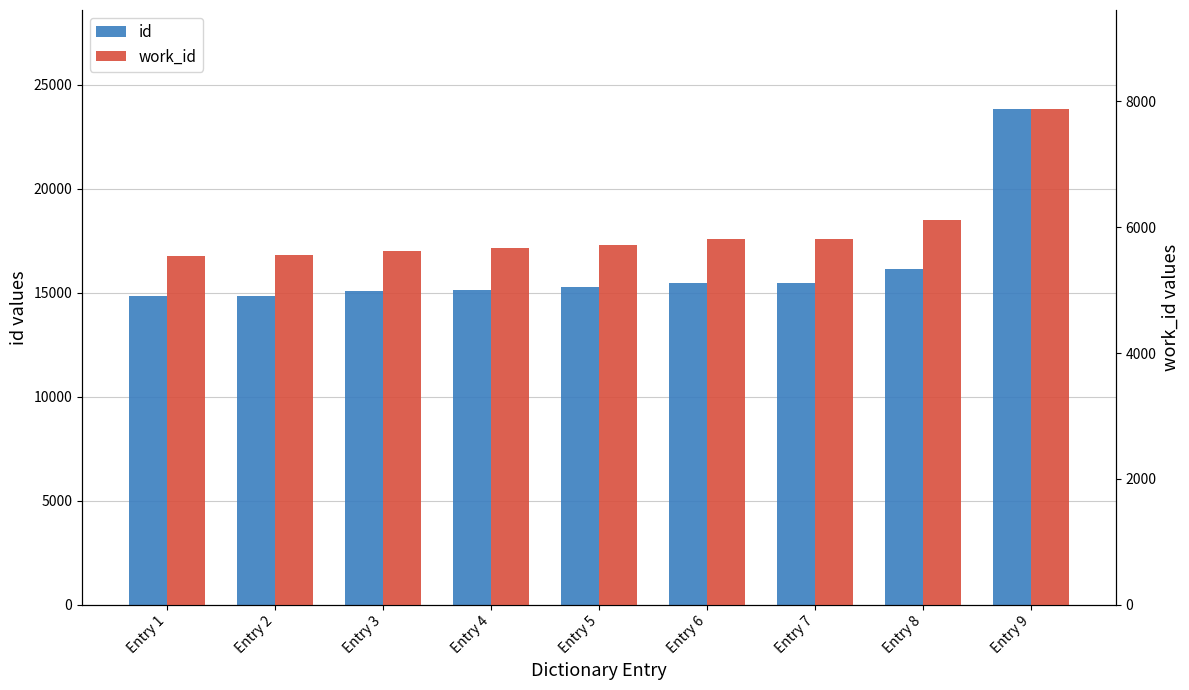

What are all the series names shown in the legend?

id, work_id